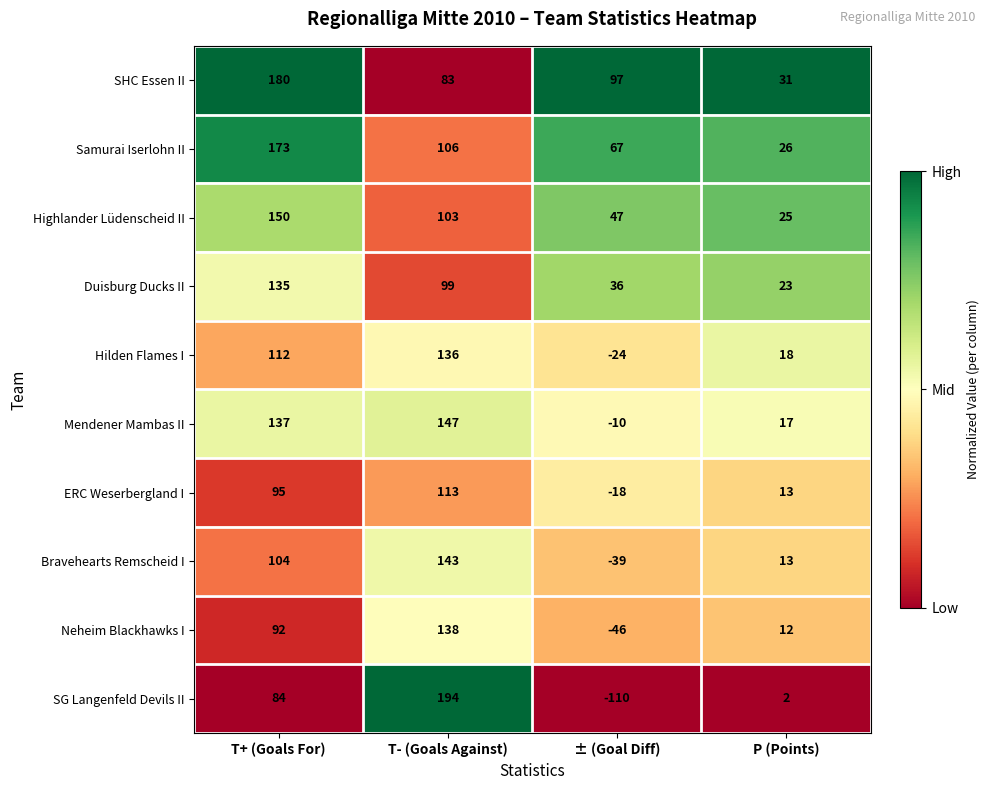

List the series in order of their peak value, lowest first.

ERC Weserbergland I, Duisburg Ducks II, Hilden Flames I, Neheim Blackhawks I, Bravehearts Remscheid I, Mendener Mambas II, Highlander Lüdenscheid II, Samurai Iserlohn II, SHC Essen II, SG Langenfeld Devils II